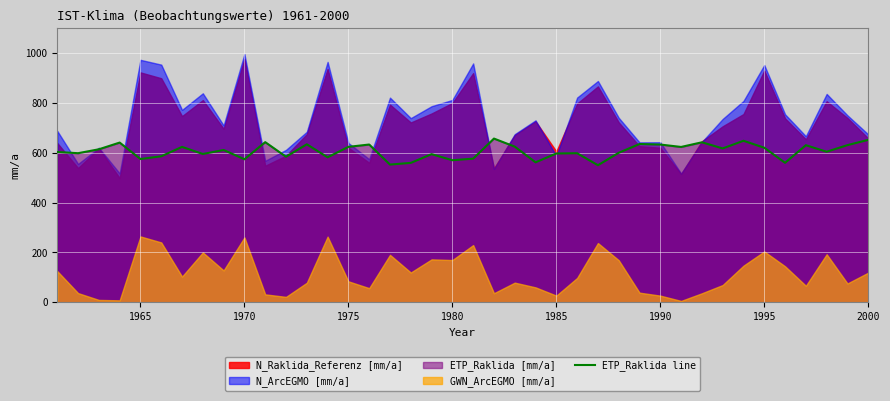

The value of ETP_Raklida line at 1990 is 853.7. True or false?

False